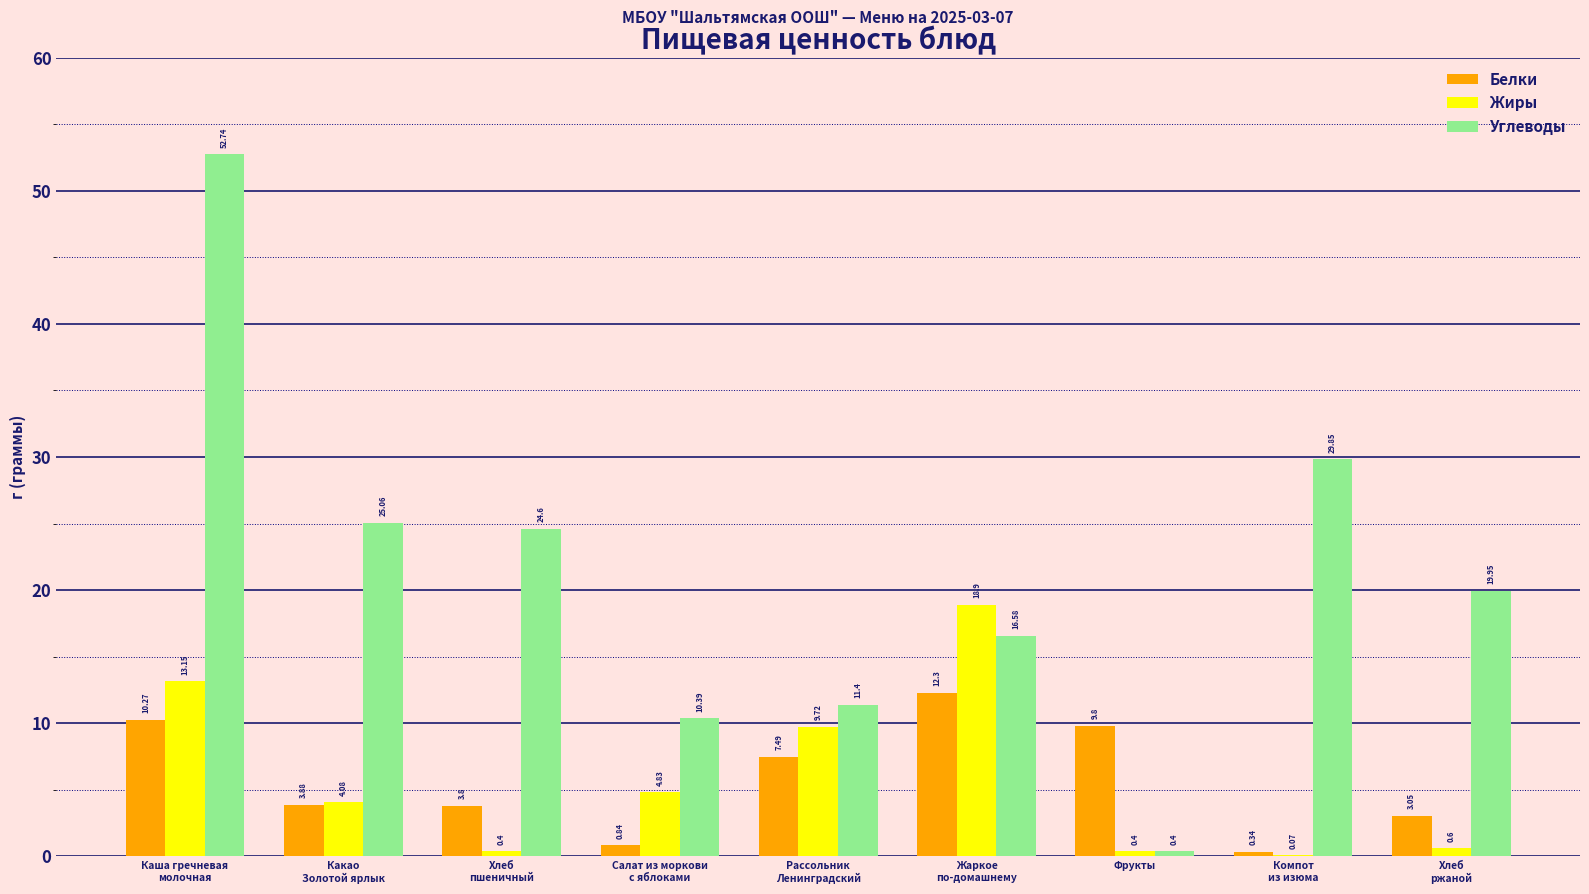

Which series has the largest total across all categories?

Углеводы